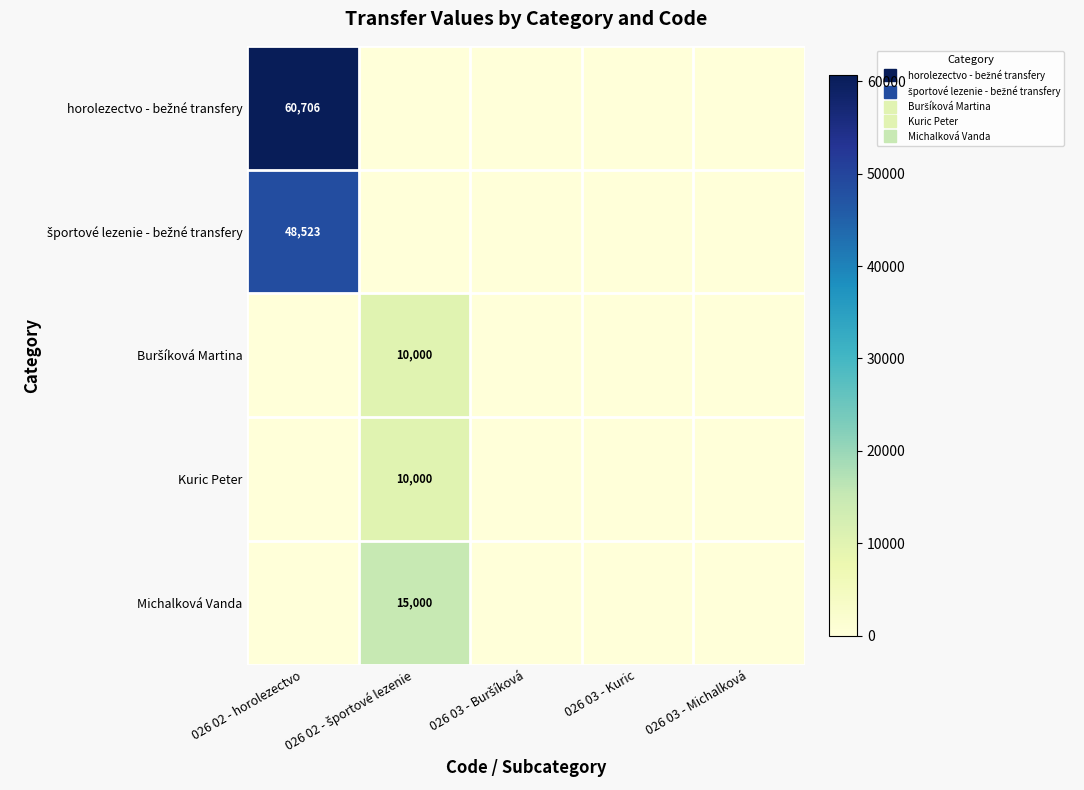

Which series has the largest total across all categories?

horolezectvo - bežné transfery